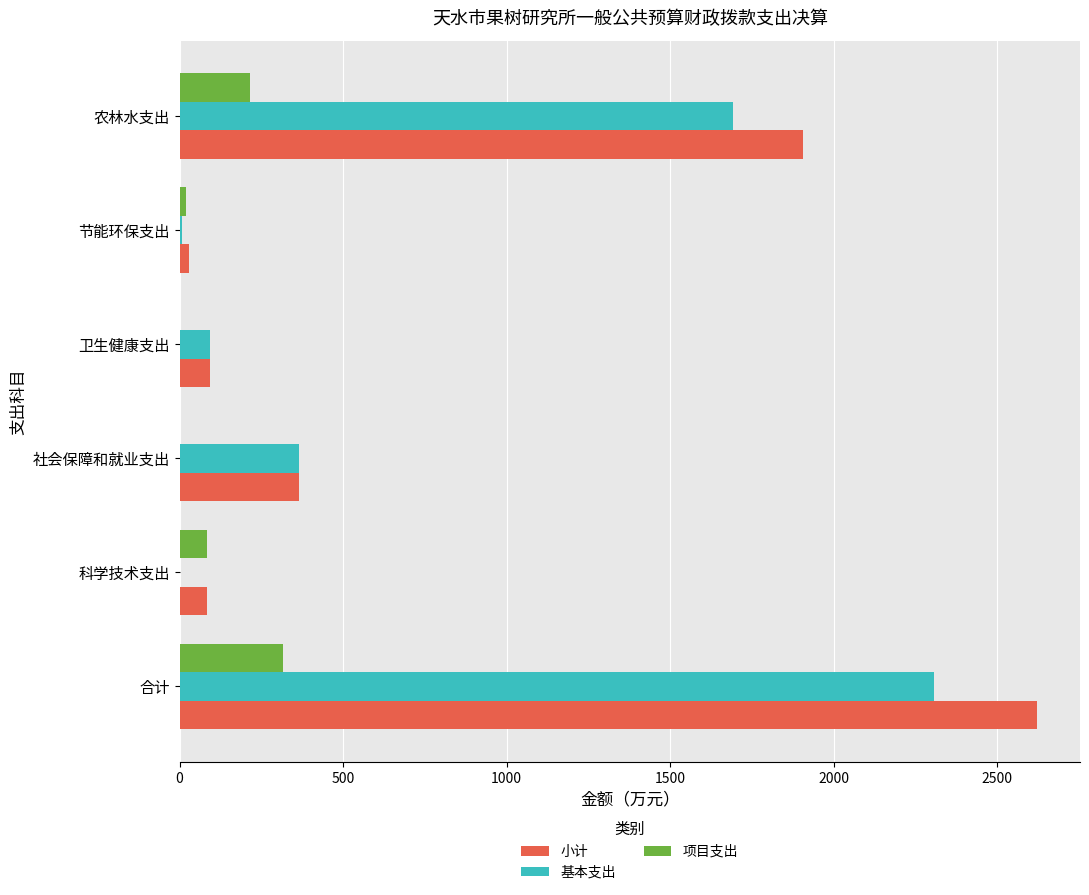

Which series has the largest range (max minus min)?

小计